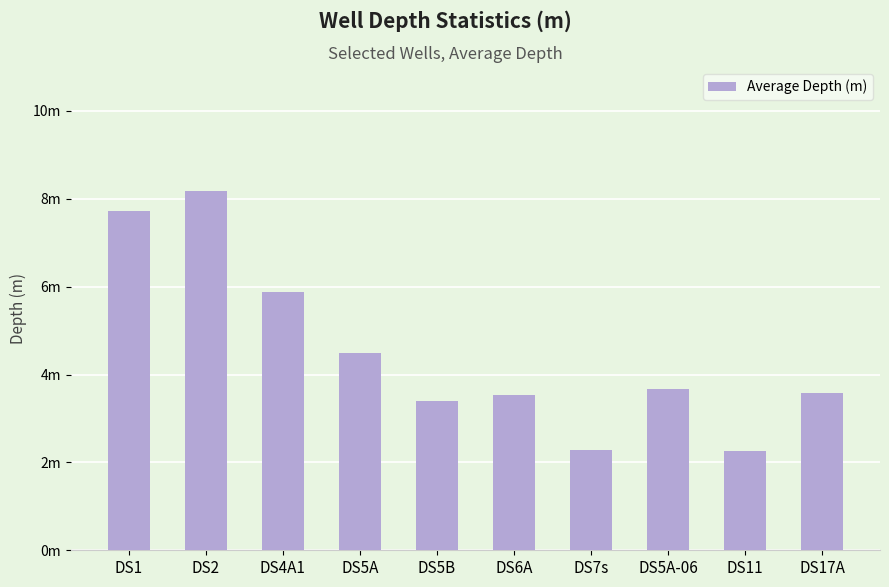

Rank the categories by value from lowest to highest.

DS11, DS7s, DS5B, DS6A, DS17A, DS5A-06, DS5A, DS4A1, DS1, DS2